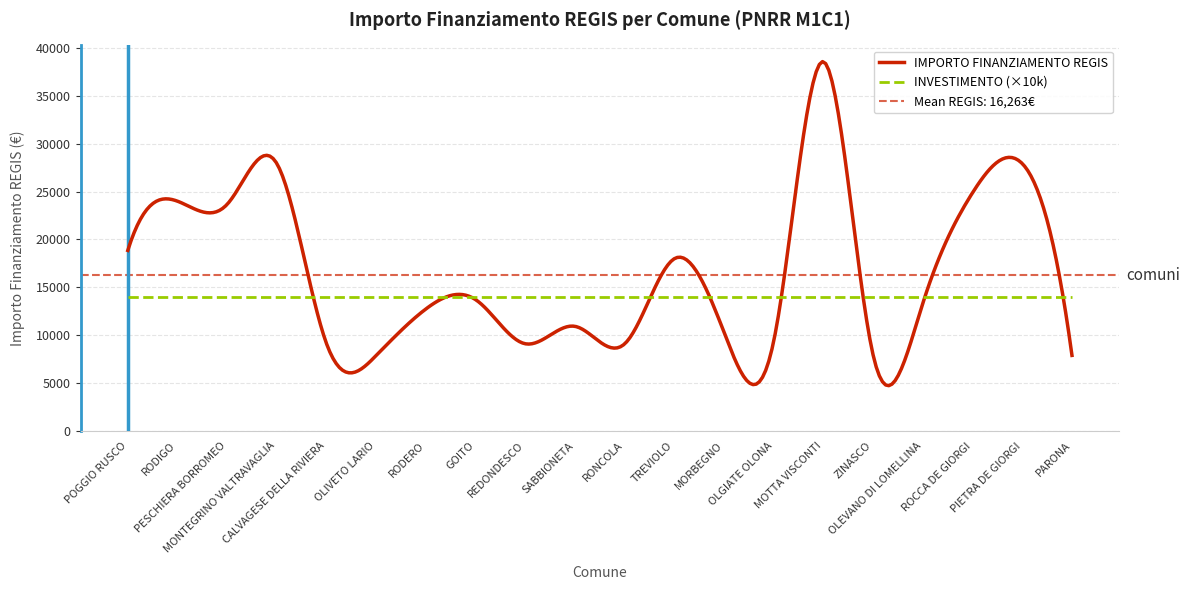

Which series has the widest spread of values?

IMPORTO FINANZIAMENTO REGIS